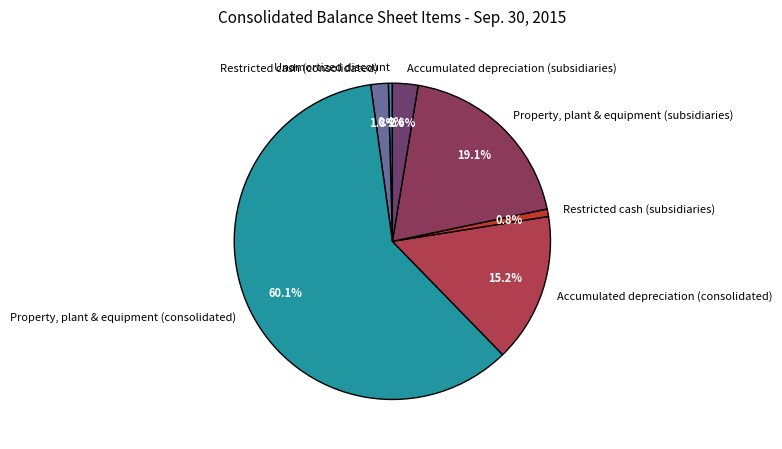

What is the ratio of the value at Accumulated depreciation (subsidiaries) to the value at Accumulated depreciation (consolidated)?

0.2